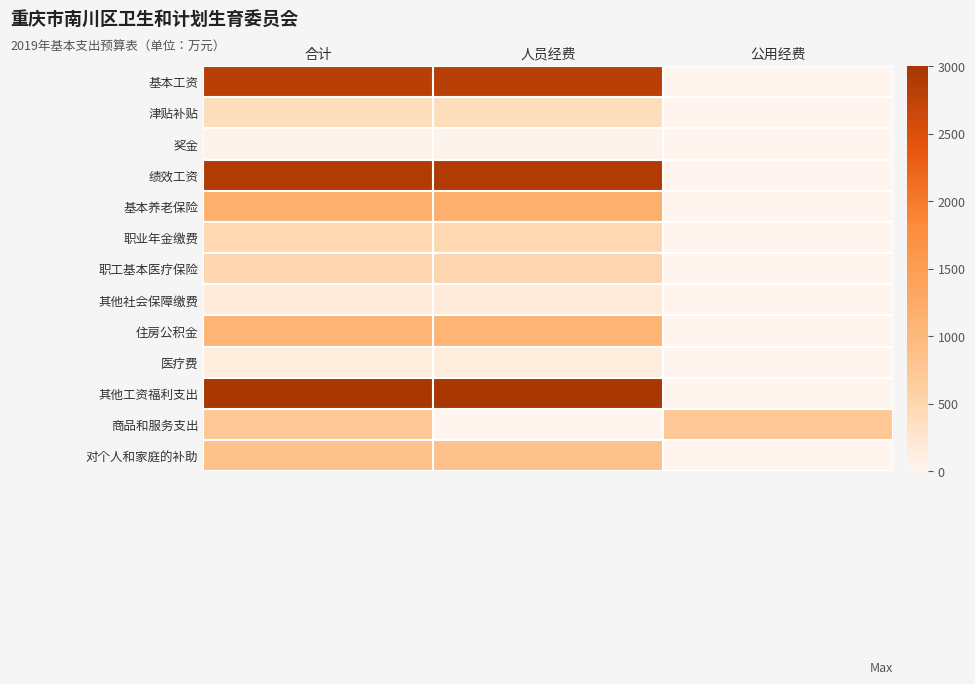

Reading left to right, extract all data points from this chart.

基本工资: 合计=2823.5	人员经费=2823.5	公用经费=0.0
津贴补贴: 合计=389.6	人员经费=389.6	公用经费=0.0
奖金: 合计=31.1	人员经费=31.1	公用经费=0.0
绩效工资: 合计=2894.5	人员经费=2894.5	公用经费=0.0
基本养老保险: 合计=1166.3	人员经费=1166.3	公用经费=0.0
职业年金缴费: 合计=466.8	人员经费=466.8	公用经费=0.0
职工基本医疗保险: 合计=498.4	人员经费=498.4	公用经费=0.0
其他社会保障缴费: 合计=158.9	人员经费=158.9	公用经费=0.0
住房公积金: 合计=1095.8	人员经费=1095.8	公用经费=0.0
医疗费: 合计=138.5	人员经费=138.5	公用经费=0.0
其他工资福利支出: 合计=2973.4	人员经费=2973.4	公用经费=0.0
商品和服务支出: 合计=736.6	人员经费=0.0	公用经费=736.6
对个人和家庭的补助: 合计=846.0	人员经费=846.0	公用经费=0.0